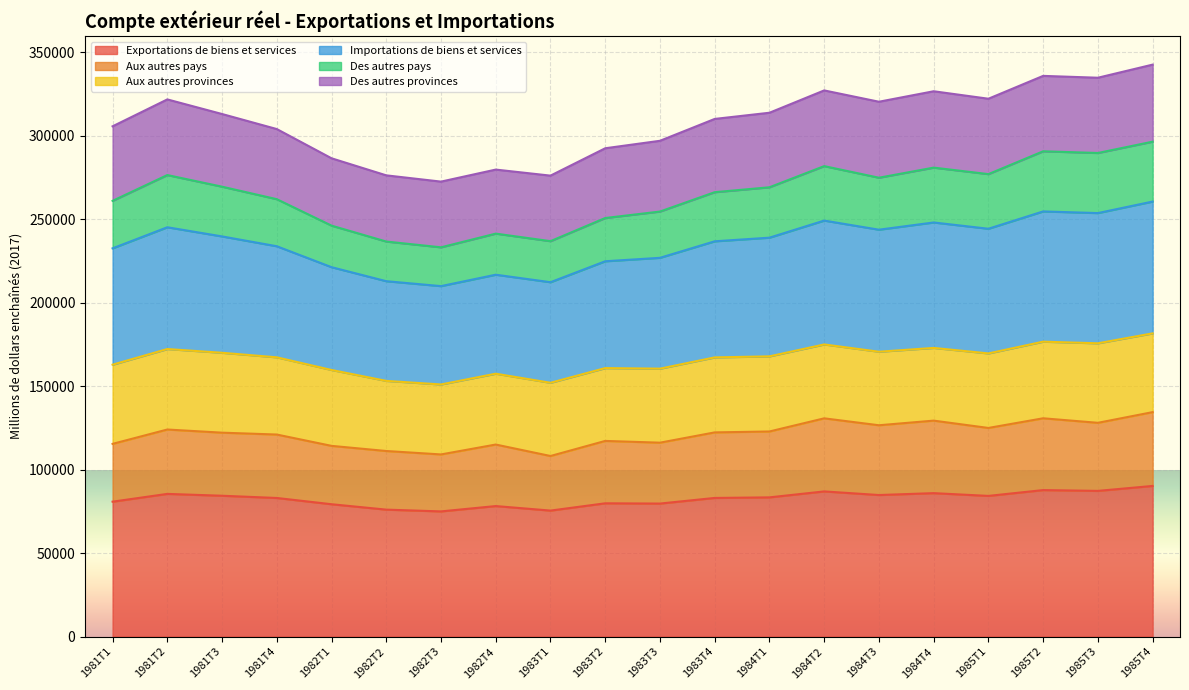

True or false: Des autres pays and Importations de biens et services cross at least once.

False